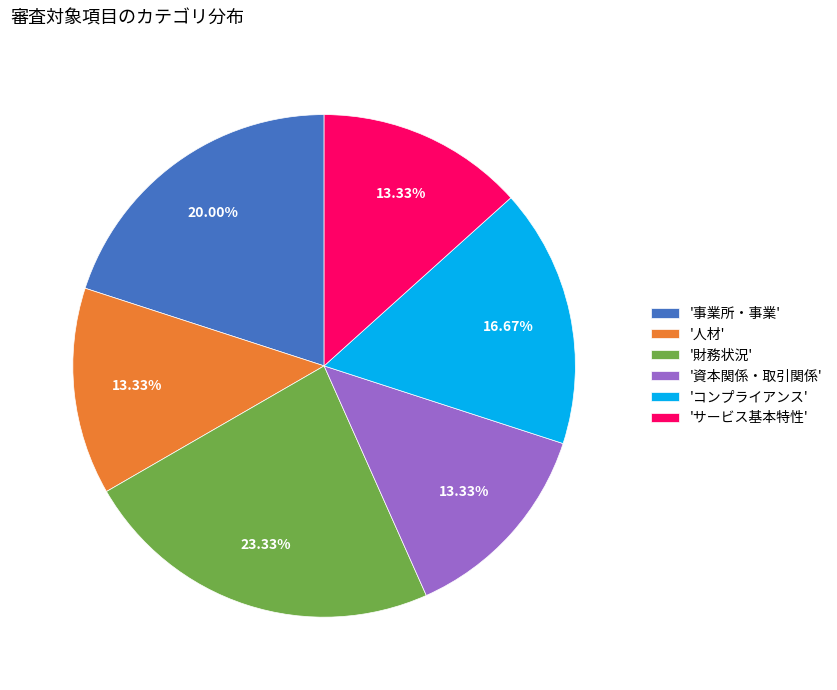

Does 'サービス基本特性' represent more than half of the total?

No